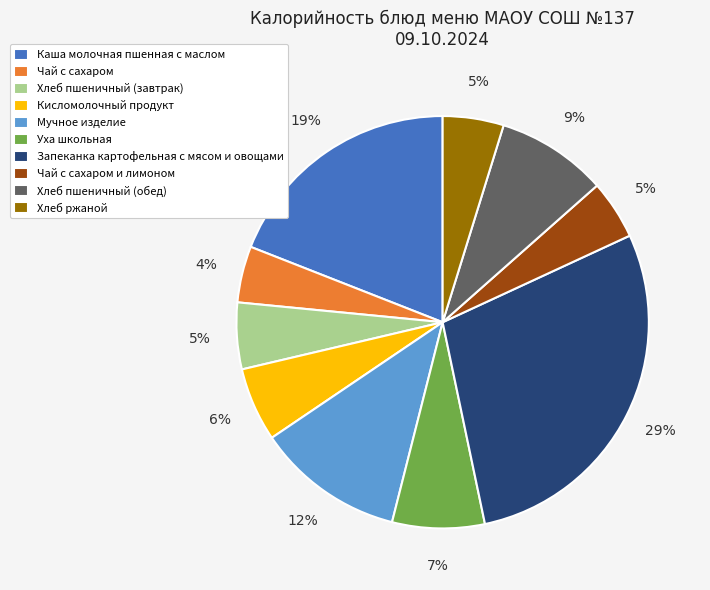

To the nearest percent, what is the difference between the Запеканка картофельная с мясом и овощами and Чай с сахаром и лимоном slice percentages?

24%